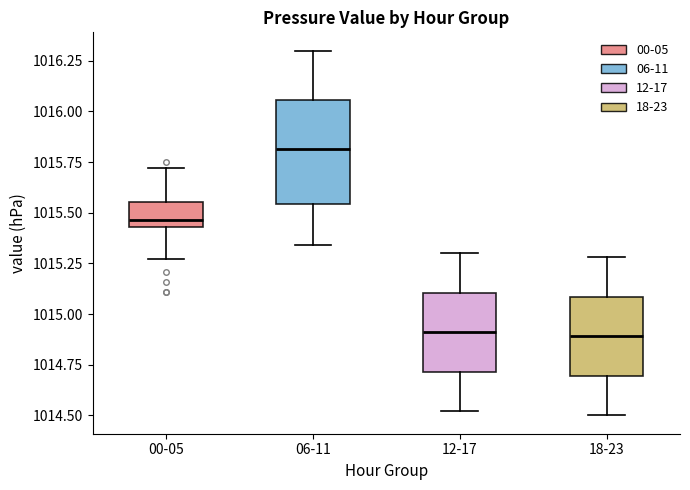

Comparing the boxes themselves (not the whiskers), which one is the tallest?

06-11